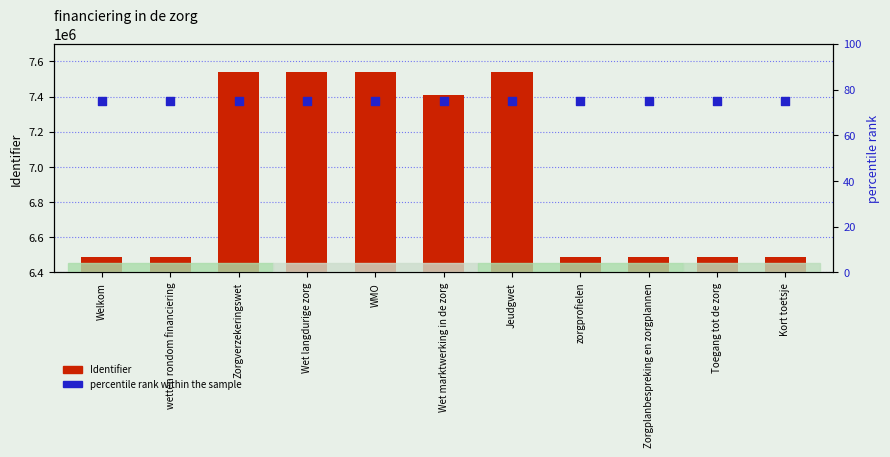

At which category is the sum across all series the highest?

WMO